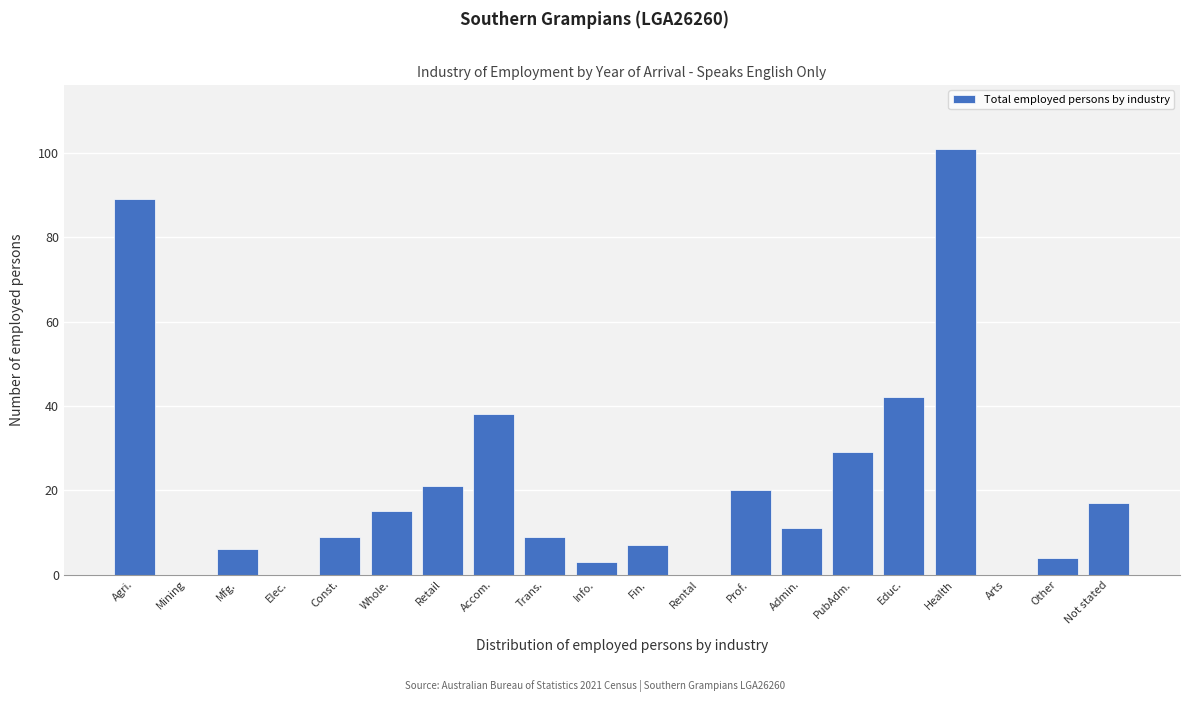

Reading left to right, list all the values displayed in this chart.

Agri.=89	Mining=0	Mfg.=6	Elec.=0	Const.=9	Whole.=15	Retail=21	Accom.=38	Trans.=9	Info.=3	Fin.=7	Rental=0	Prof.=20	Admin.=11	PubAdm.=29	Educ.=42	Health=101	Arts=0	Other=4	Not stated=17